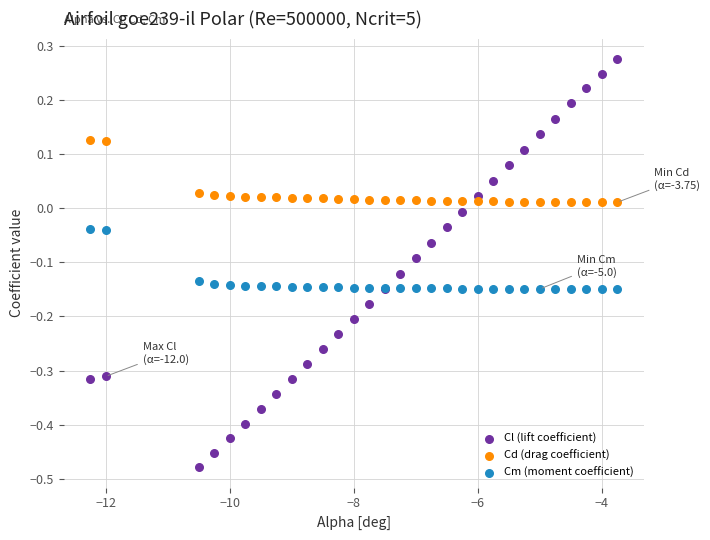

Which series contains the highest Y value?

Cl (lift coefficient)